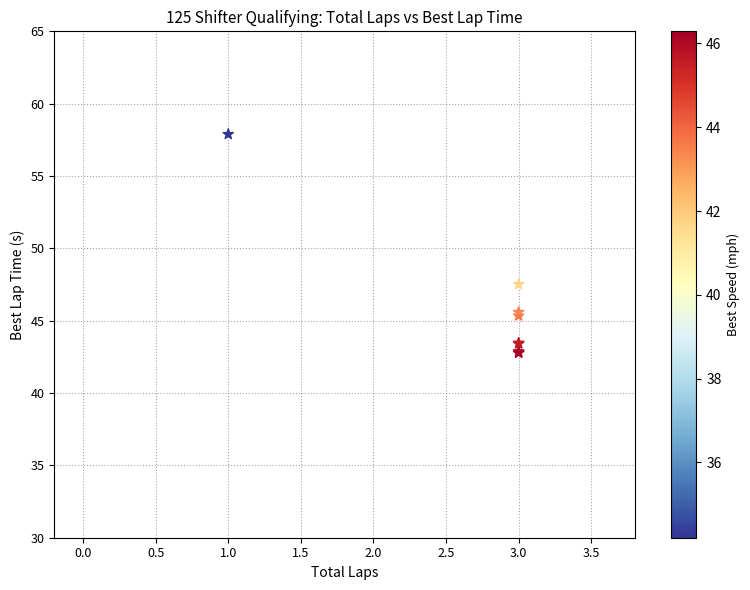

What Y value in the scatter plot is closest to 50?

47.5